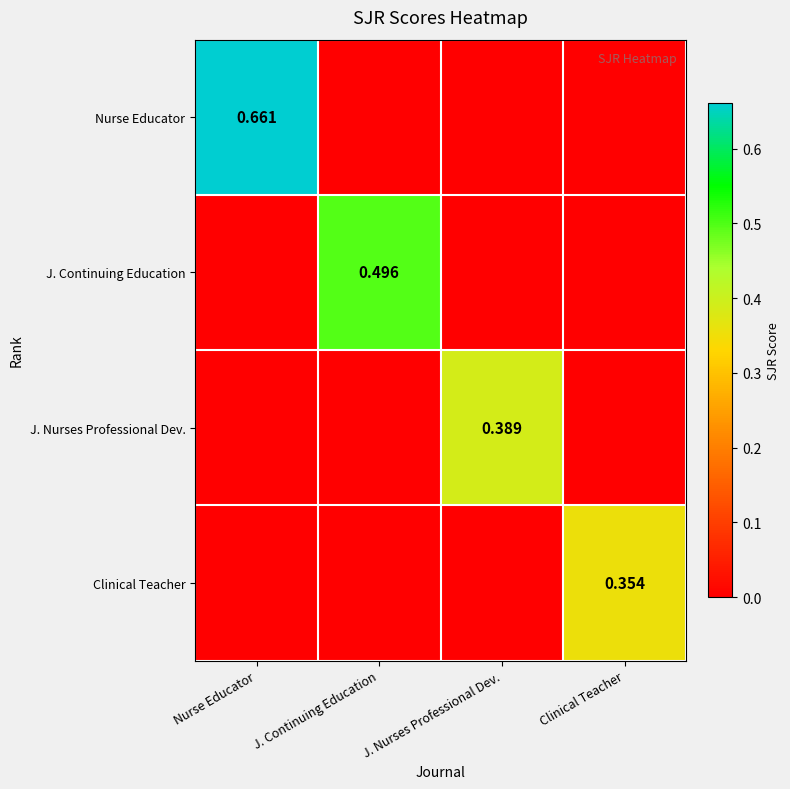

What is the difference between the Clinical Teacher values at Clinical Teacher and Nurse Educator?

0.4